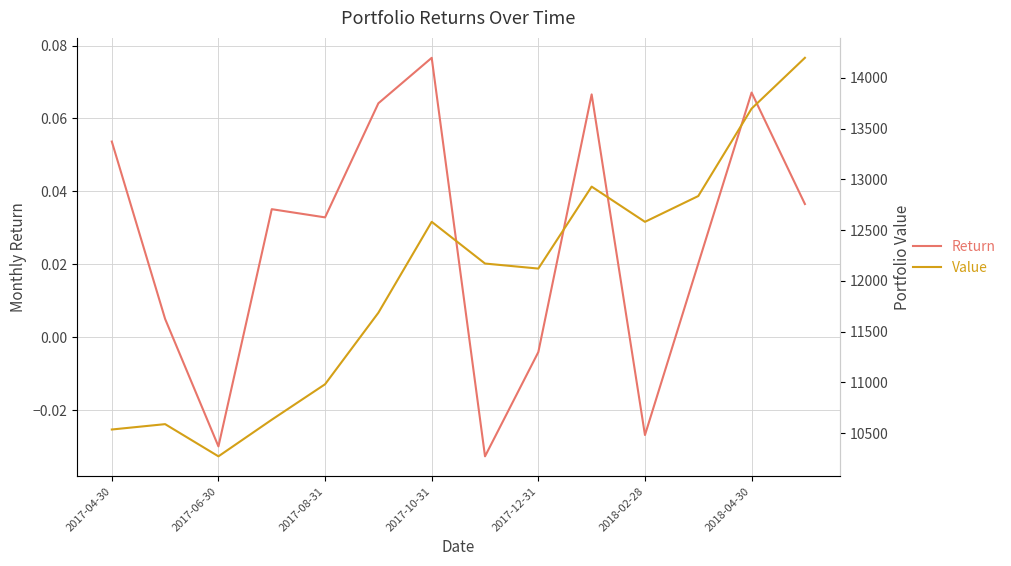

Reading left to right, extract all data points from this chart.

Return: 0.1	0.0	-0.0	0.0	0.0	0.1	0.1	-0.0	-0.0	0.1	-0.0	0.0	0.1	0.0
Value: 10536.7	10589.5	10272.4	10633.1	10982.6	11687.3	12582.9	12171.8	12122.2	12929.6	12582.7	12836.8	13698.3	14198.7